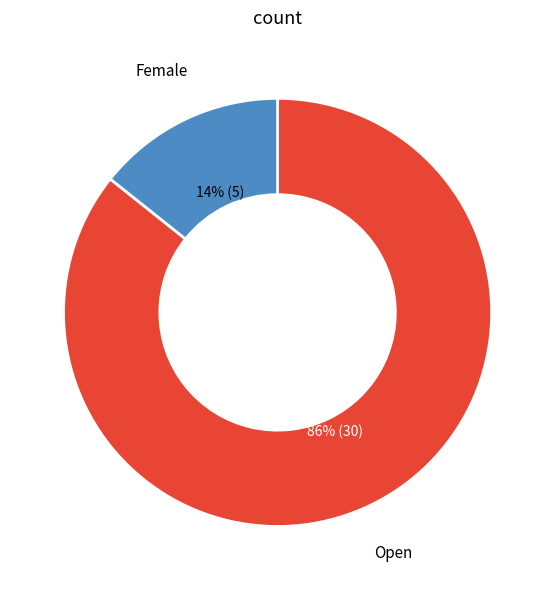

Does any single category account for the majority?

Yes